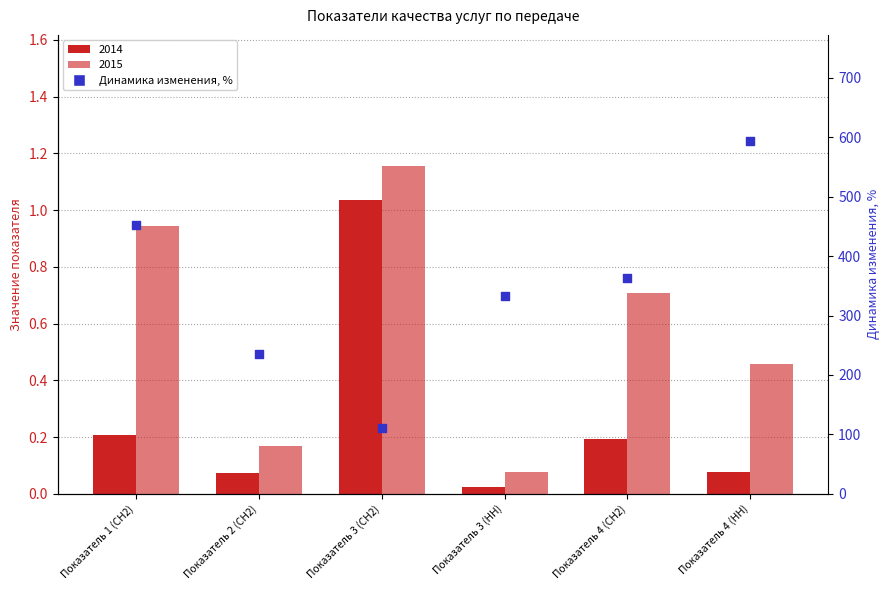

Which has a higher value, Показатель 1 (СН2) or Показатель 4 (СН2)?

Показатель 1 (СН2)